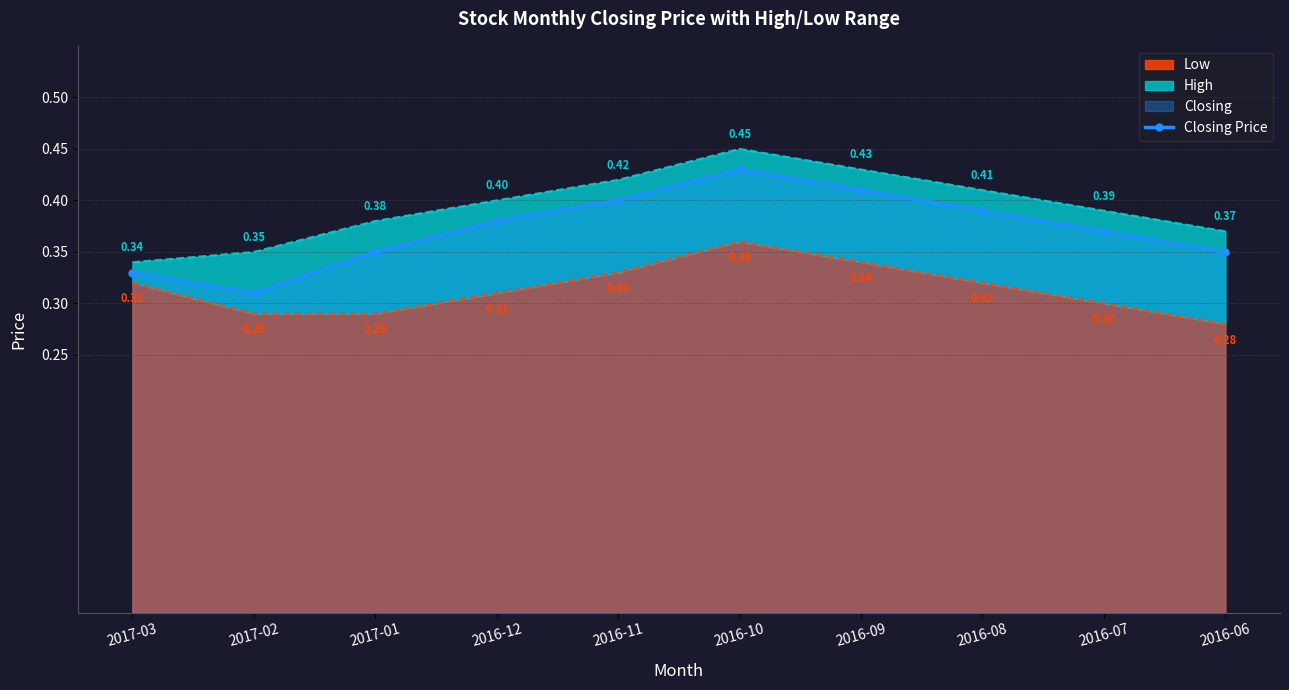

Reading left to right, extract all data points from this chart.

2017-03=0.3	2017-02=0.3	2017-01=0.3	2016-12=0.4	2016-11=0.4	2016-10=0.4	2016-09=0.4	2016-08=0.4	2016-07=0.4	2016-06=0.3